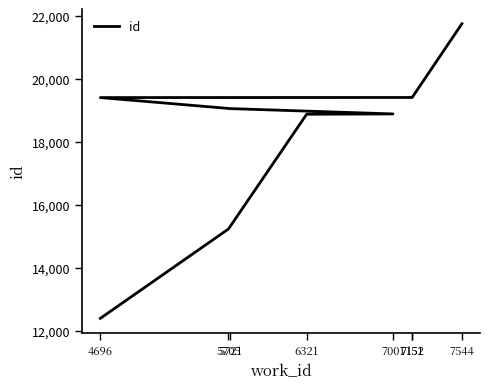

What position from the right is 7001?

5